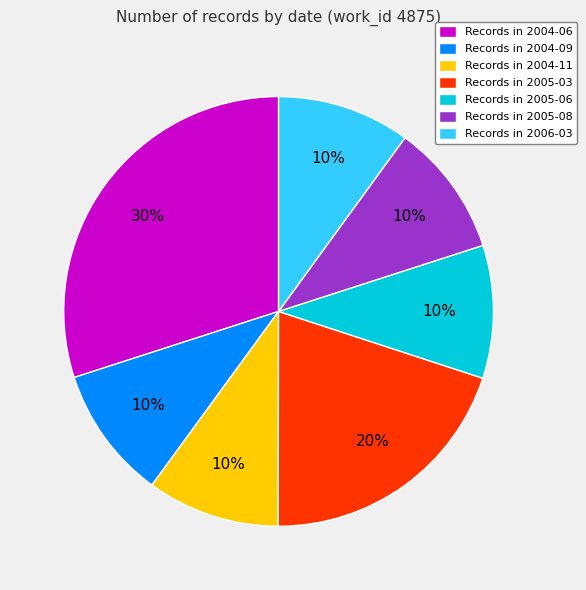

What is the largest slice in the pie chart?

Records in 2004-06